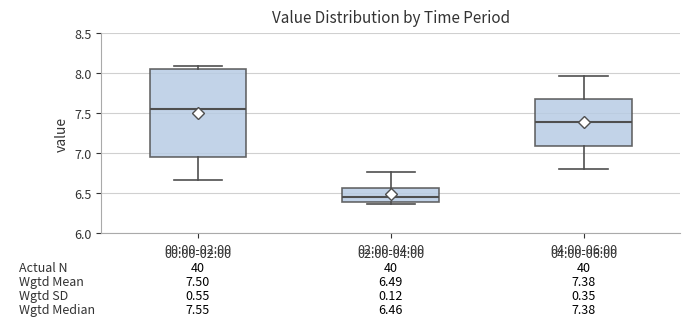

Which box's median line is the lowest?

02:00-04:00